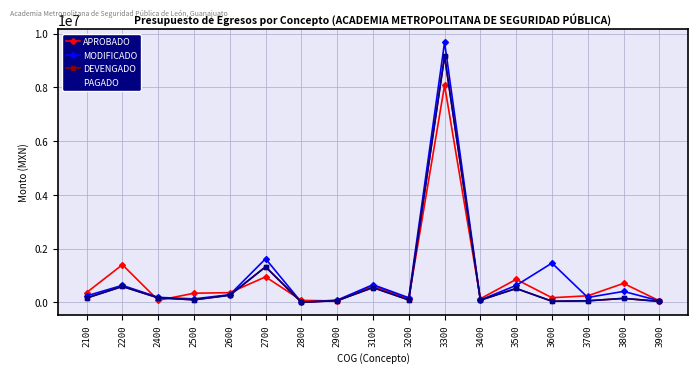

Which has a higher value, 3900 or 2800?

2800